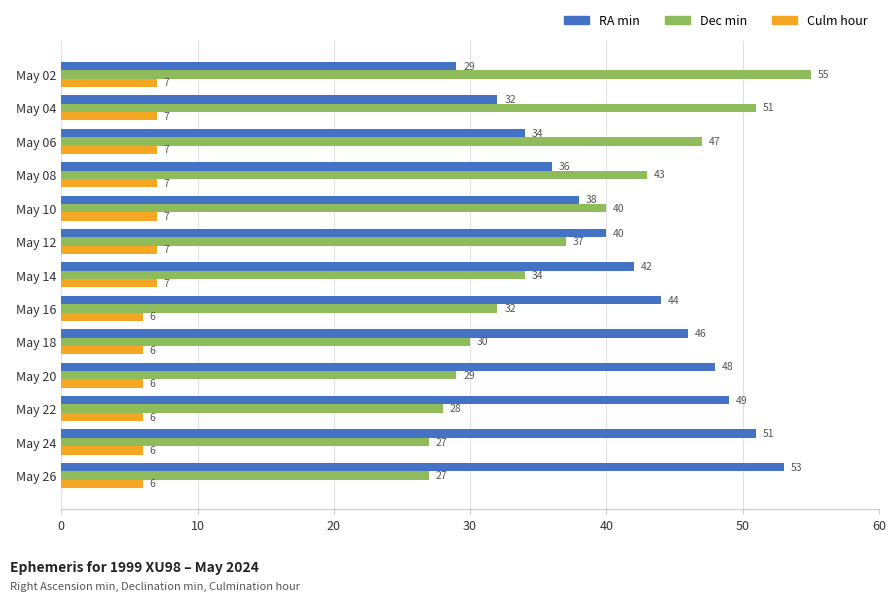

True or false: Dec min has a value of 47 at May 06.

True